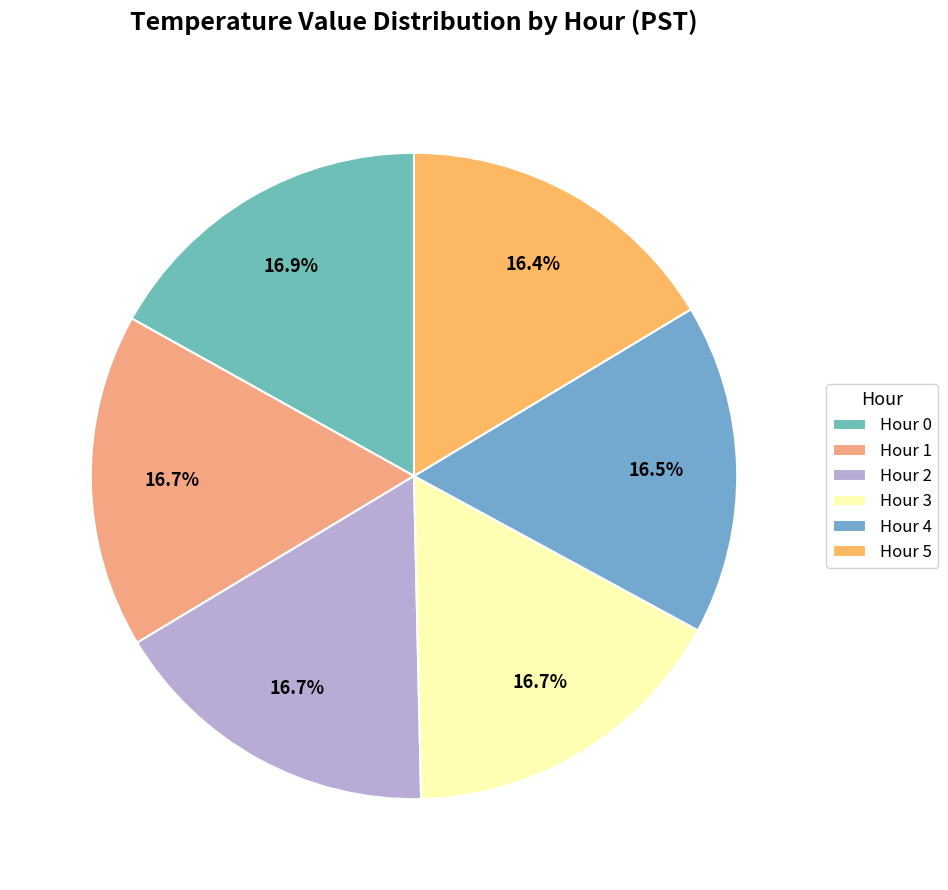

Which has a higher value, Hour 4 or Hour 1?

Hour 1